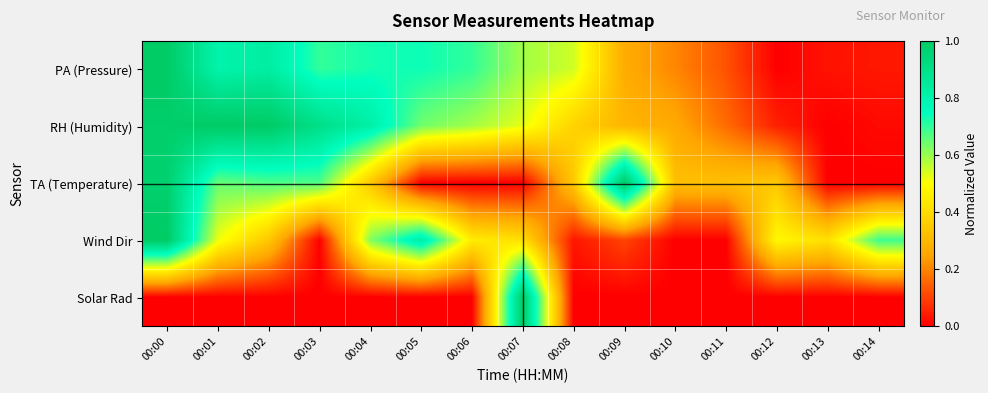

Rank the series by their maximum value, from lowest to highest.

PA (Pressure), RH (Humidity), TA (Temperature), Wind Dir, Solar Rad